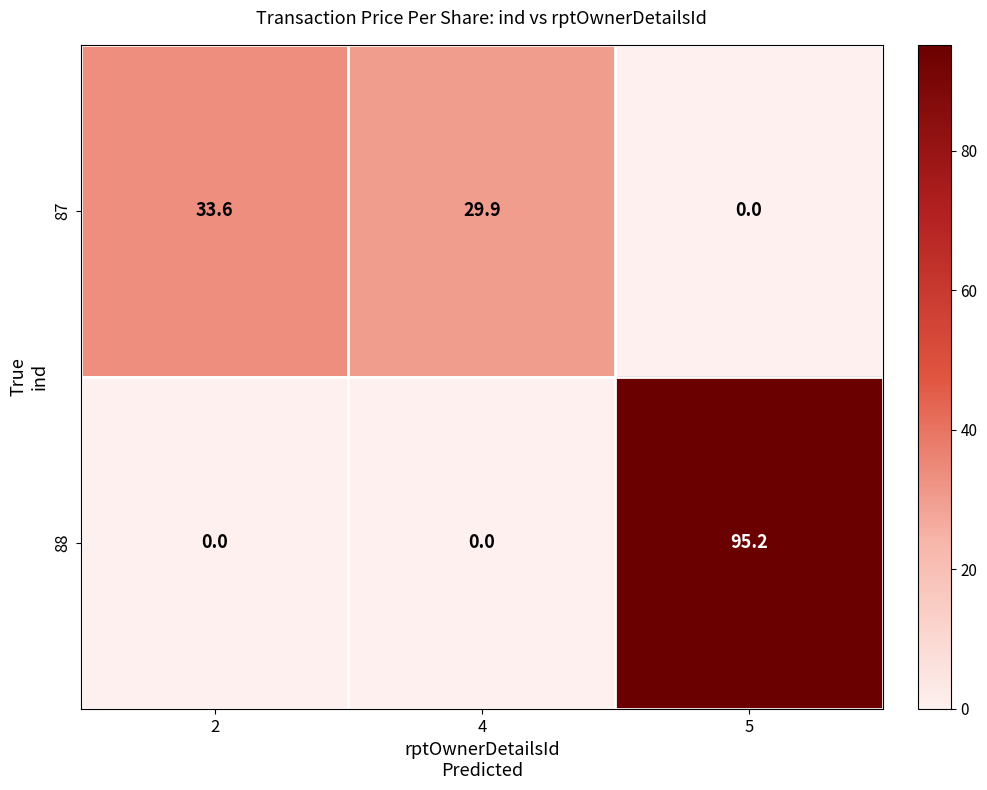

How many data points in 87 are less than 29?

1